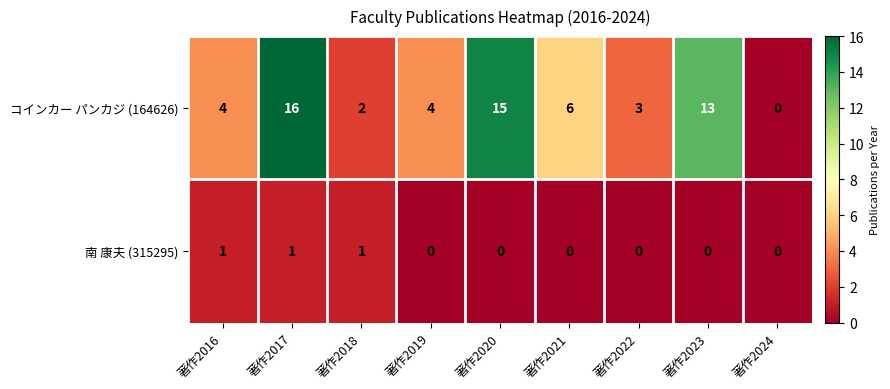

True or false: コインカー パンカジ (164626) has a value of 0 at 著作2024.

True